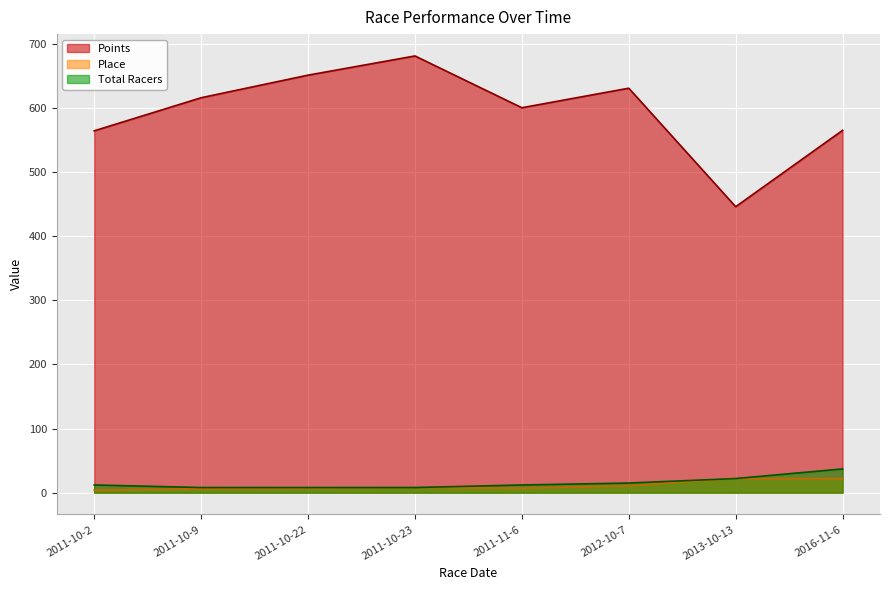

True or false: Total Racers has a value of 8.0 at 2011-10-22.

True